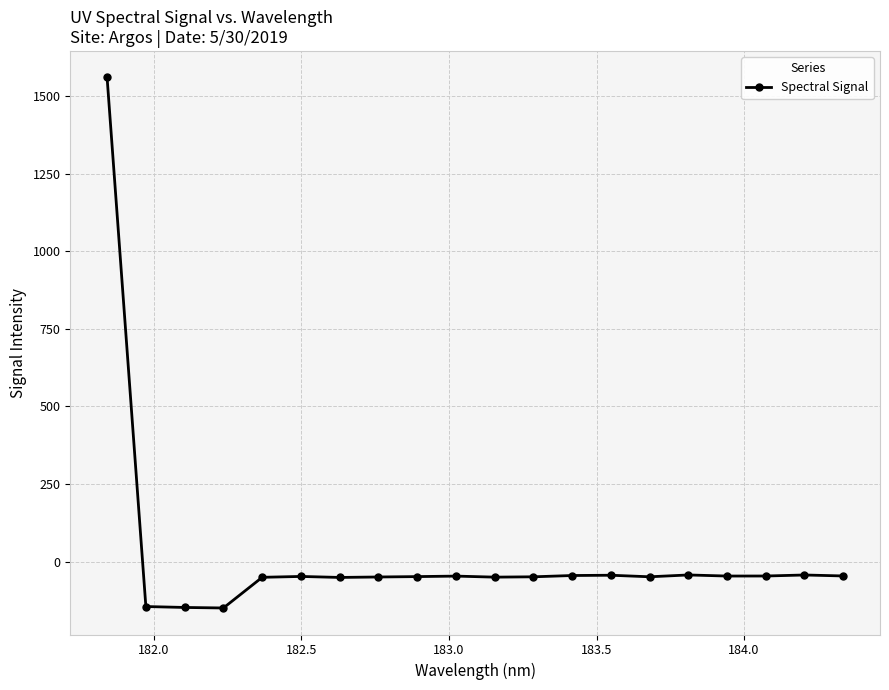

True or false: the data has more than 0 interior local peaks.

True